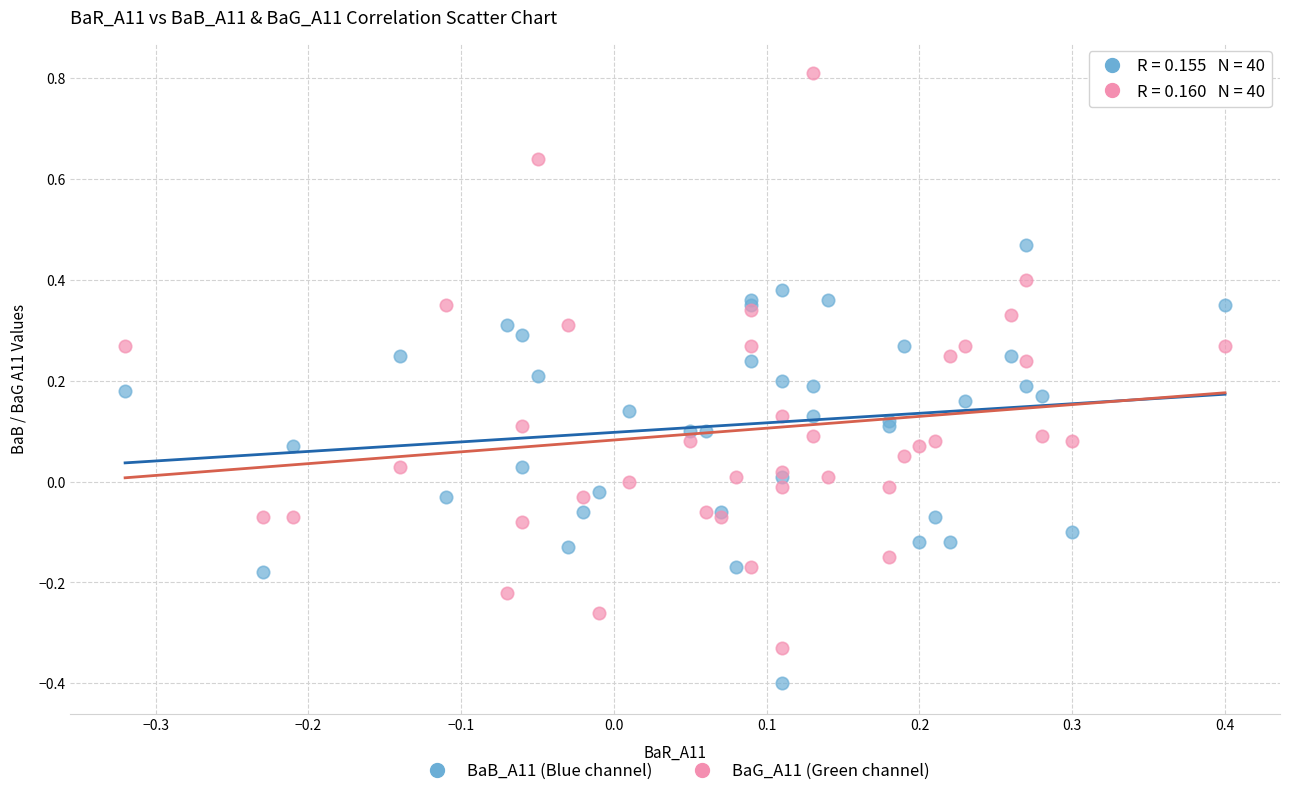

Which series has the widest spread of Y values?

BaG_A11 (Green channel)